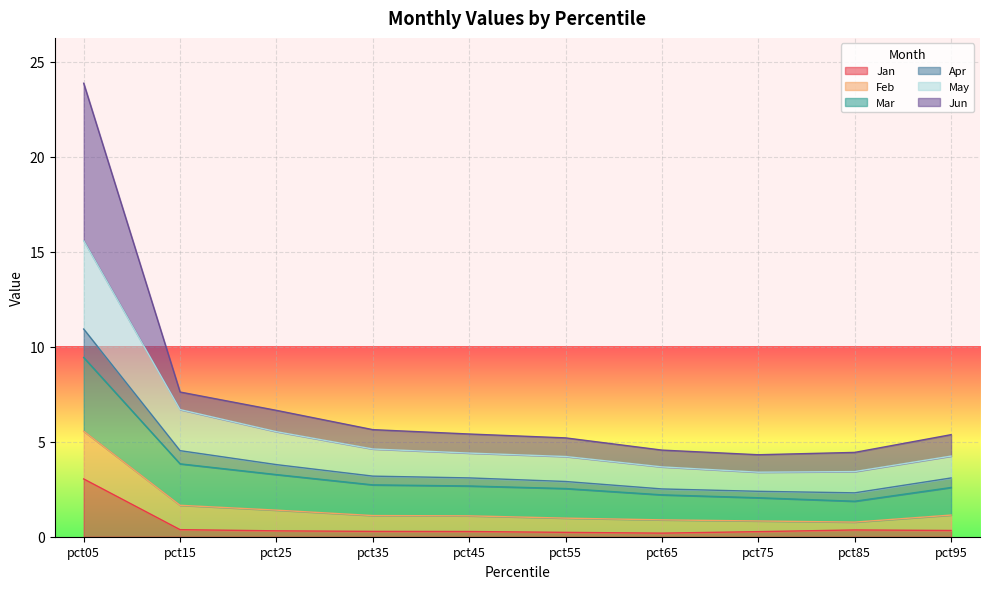

What is the total value across all series at pct65?

4.6